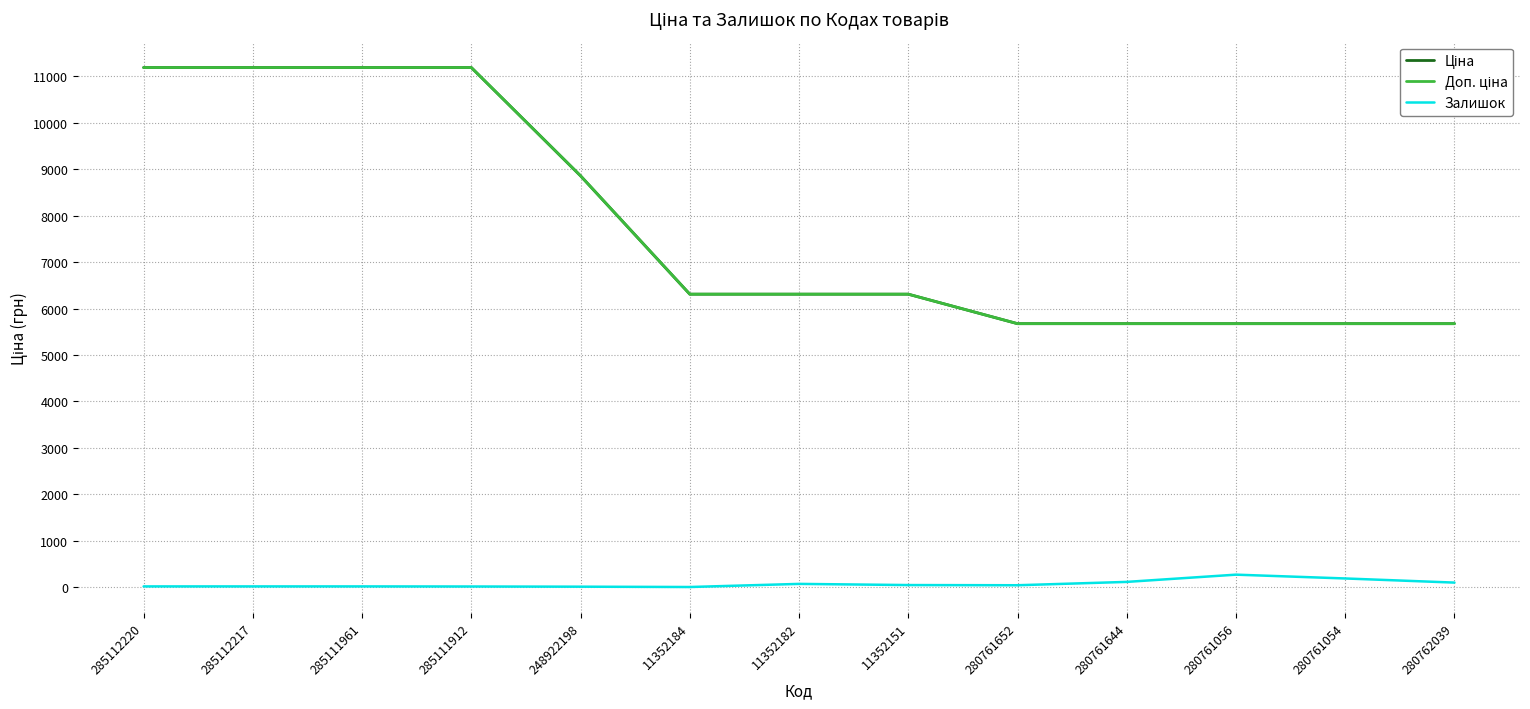

The Залишок series shows 99.0 at 280762039. True or false?

True